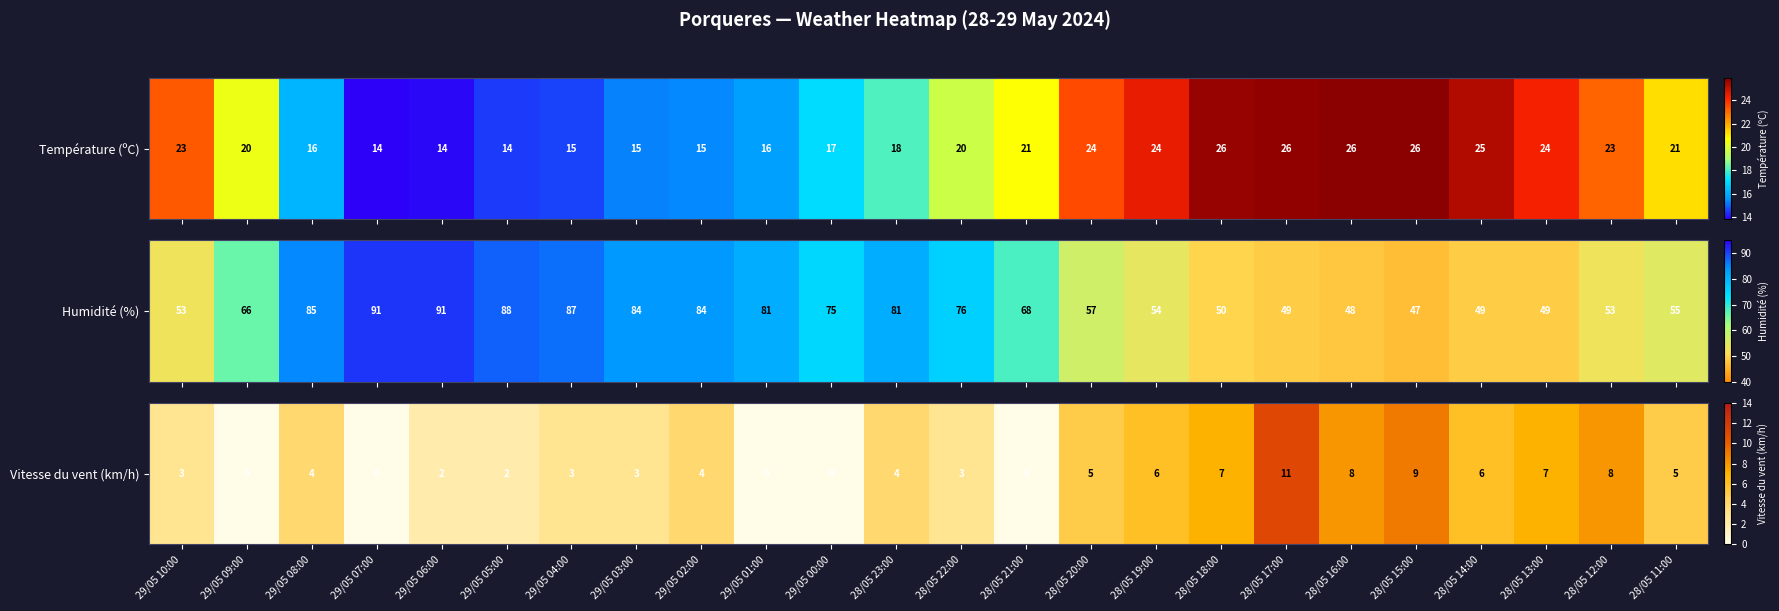

The chart shows a value of 3 at 28/05 13:00. True or false?

False